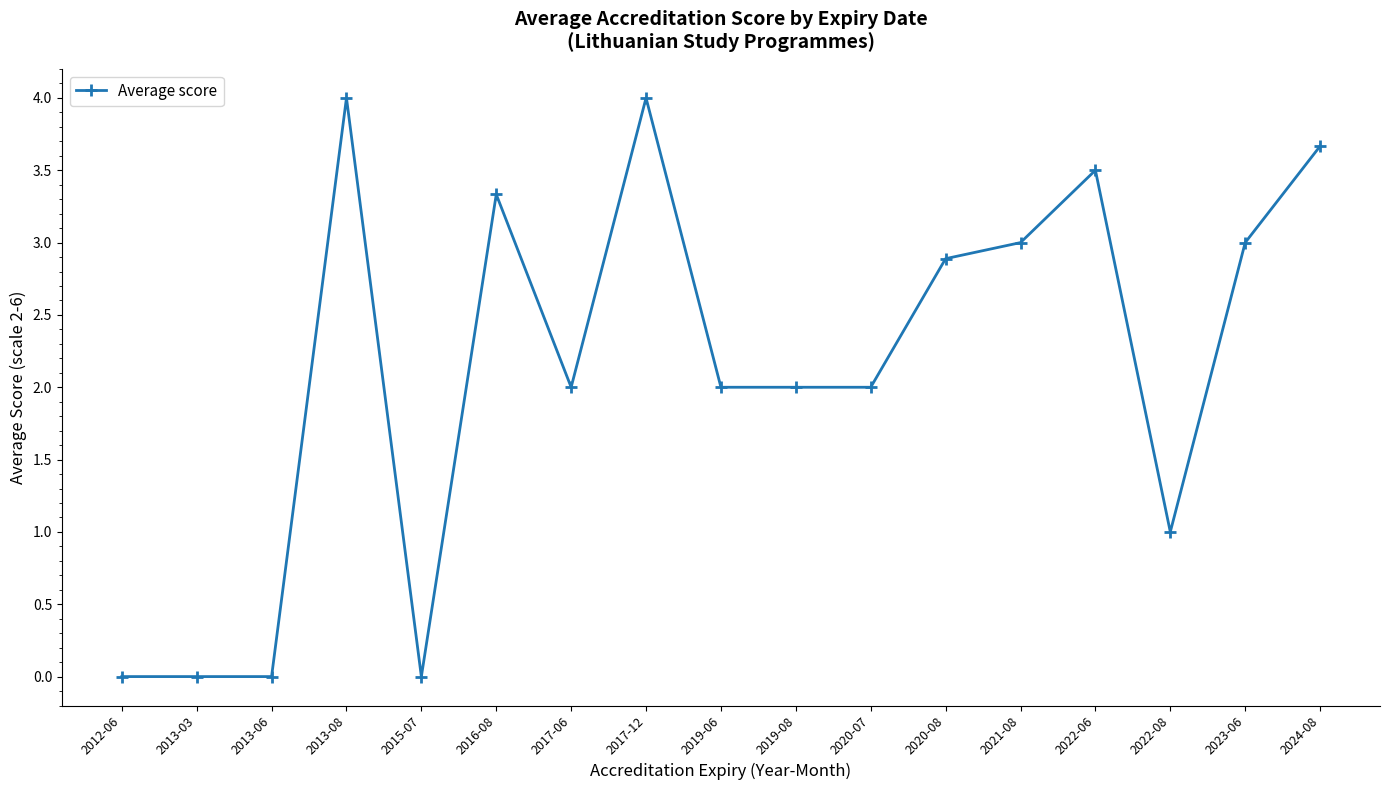

Count the number of data series in this chart.

1